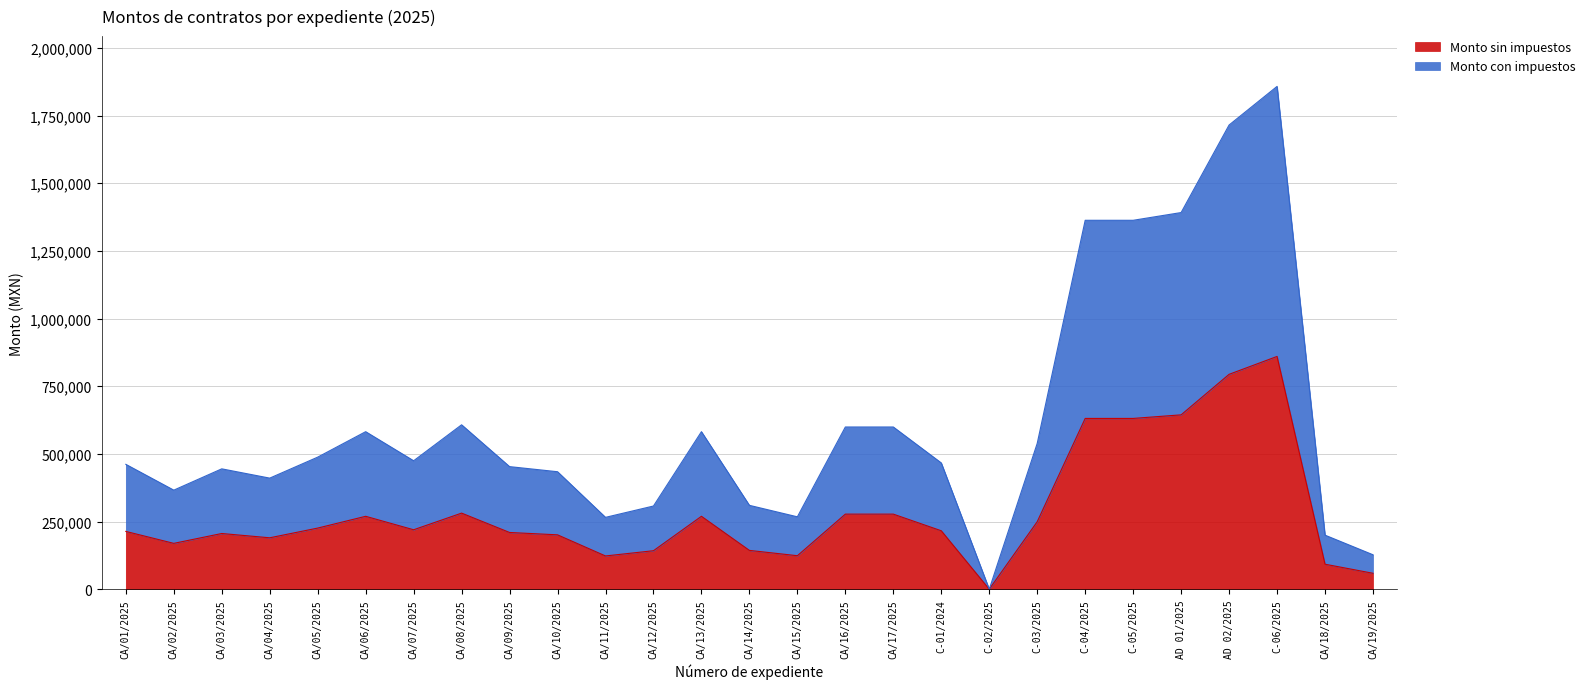

Which has a higher value, CA/03/2025 or CA/01/2025?

CA/01/2025